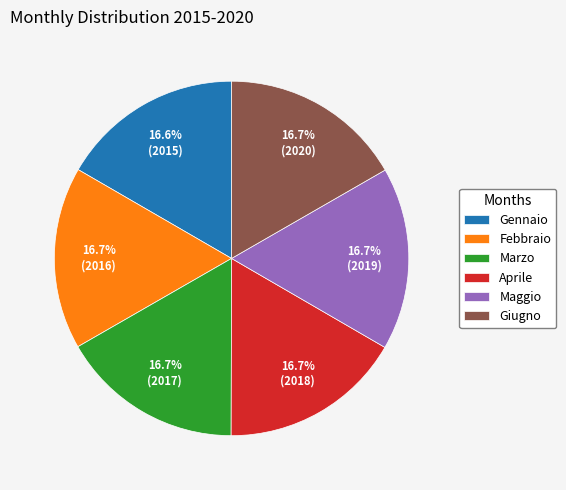

Is the sum of Febbraio and Maggio greater than half?

No